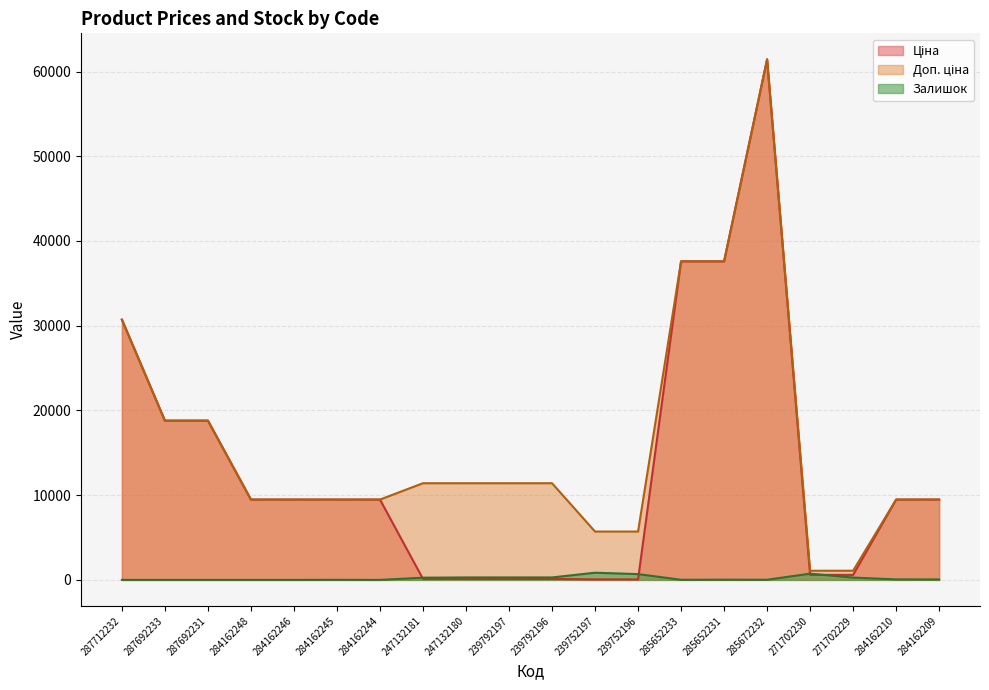

At which label is Ціна closest to 30745?

287712232